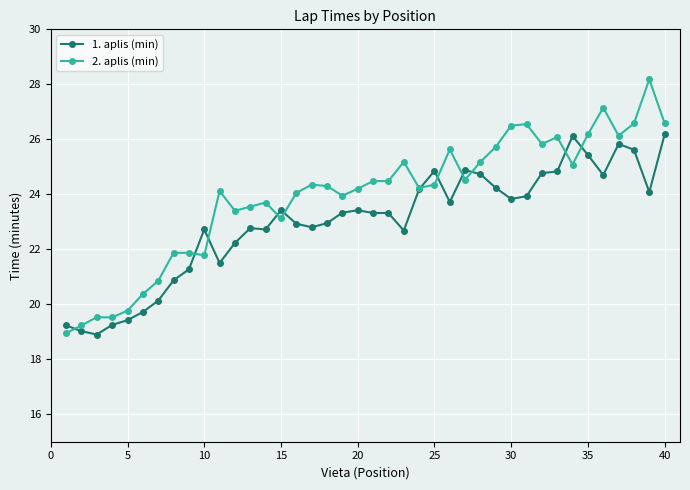

What is the value of the 2. aplis (min) point at the 8th from the left?

21.9